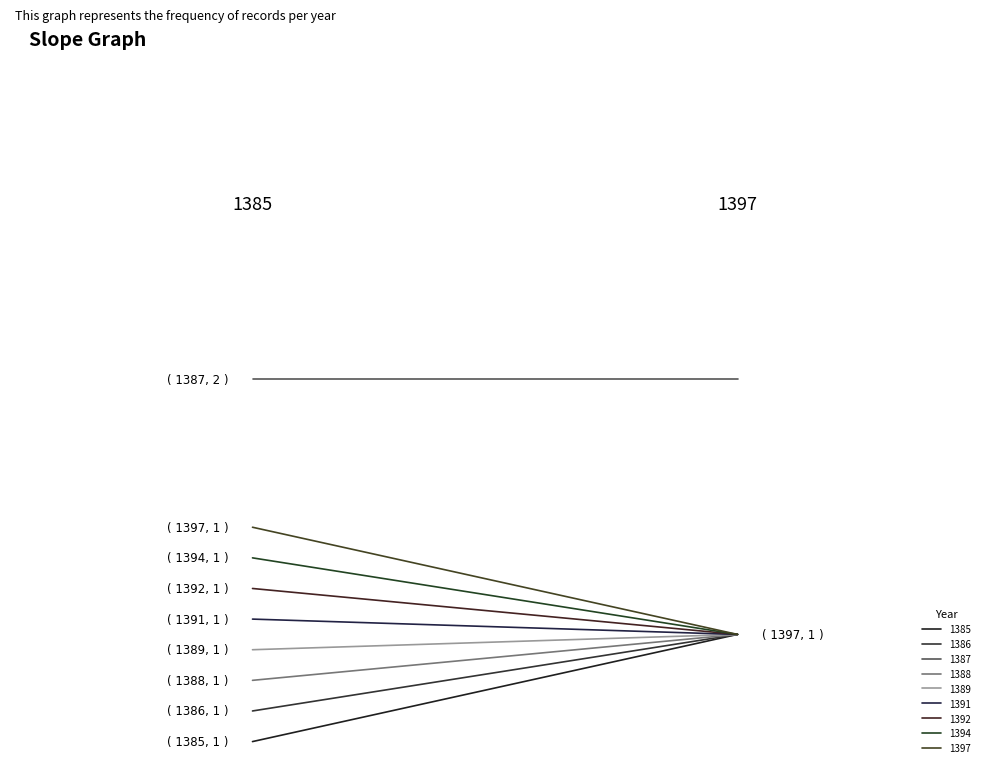

What is the difference between the maximum and minimum values?

1